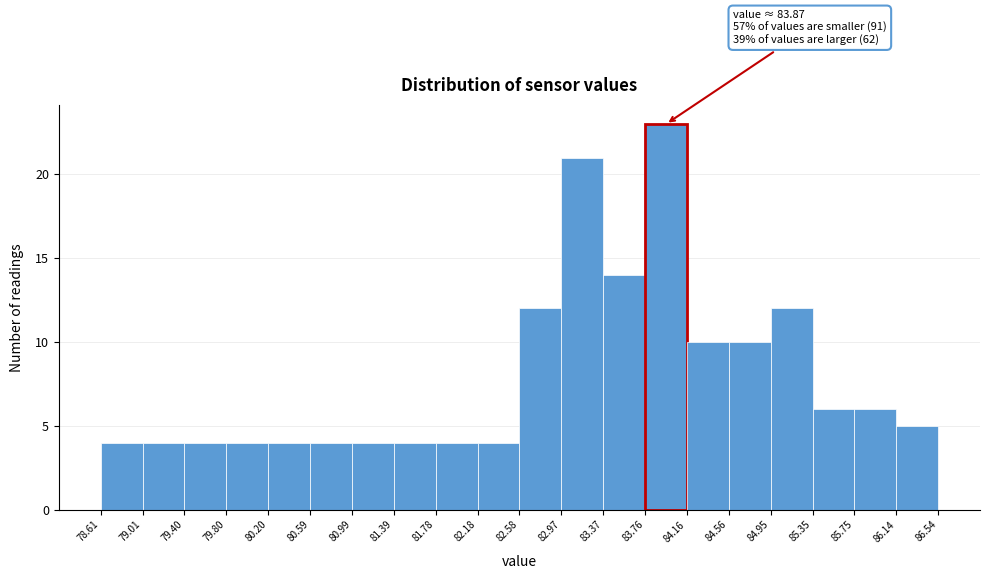

Over which range of the x-axis is the bar tallest?

83.76 to 84.16